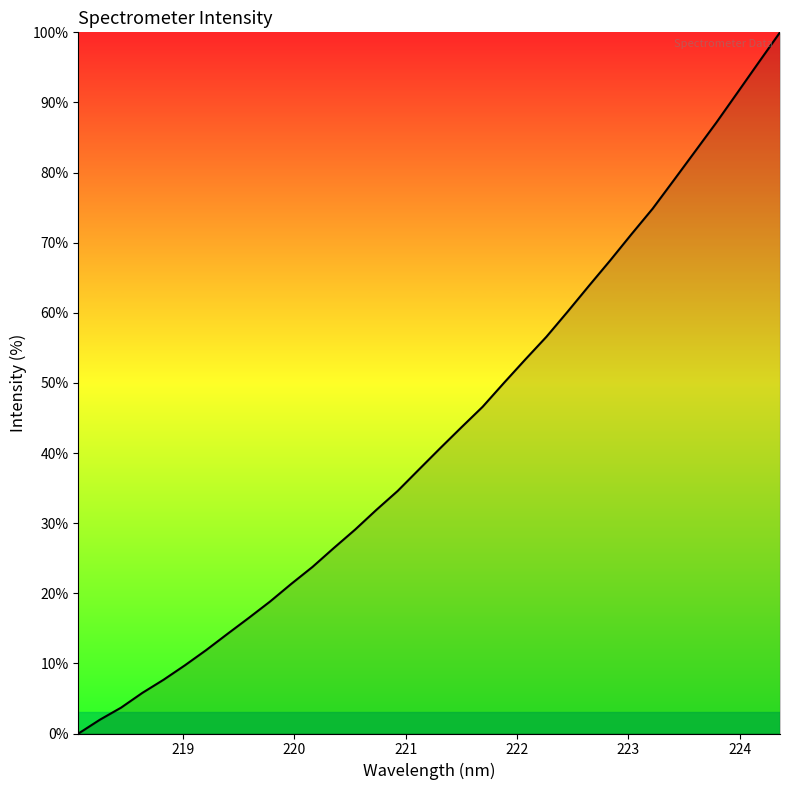

What is the difference between the maximum and minimum values?

100.0